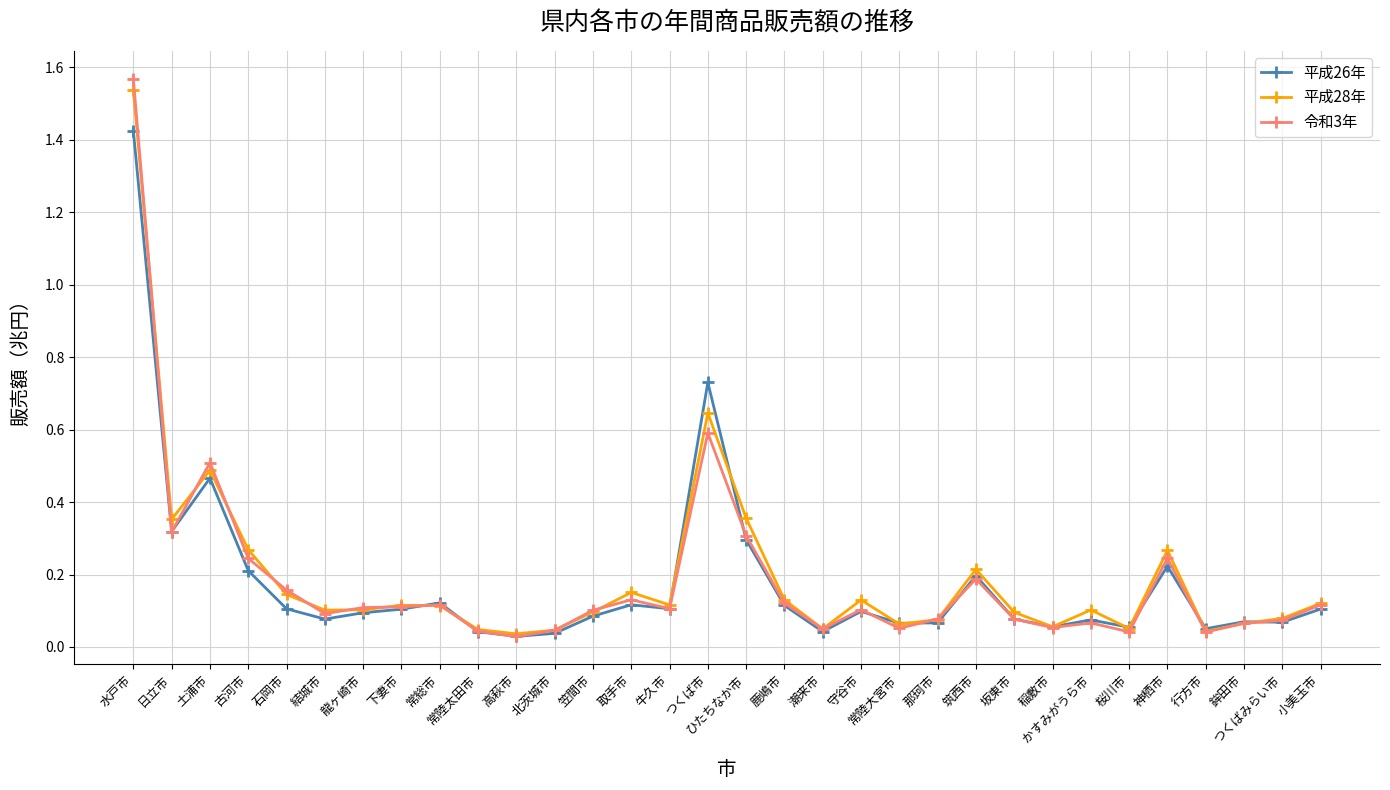

In 令和3年, how many points are lower than both neighbors (excluding endpoints)?

9